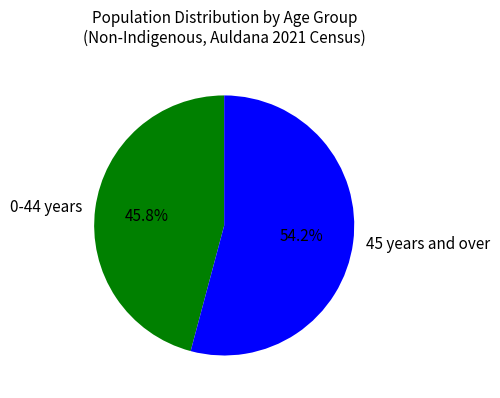

To the nearest percent, what is the difference between the largest and smallest slice percentages?

8%